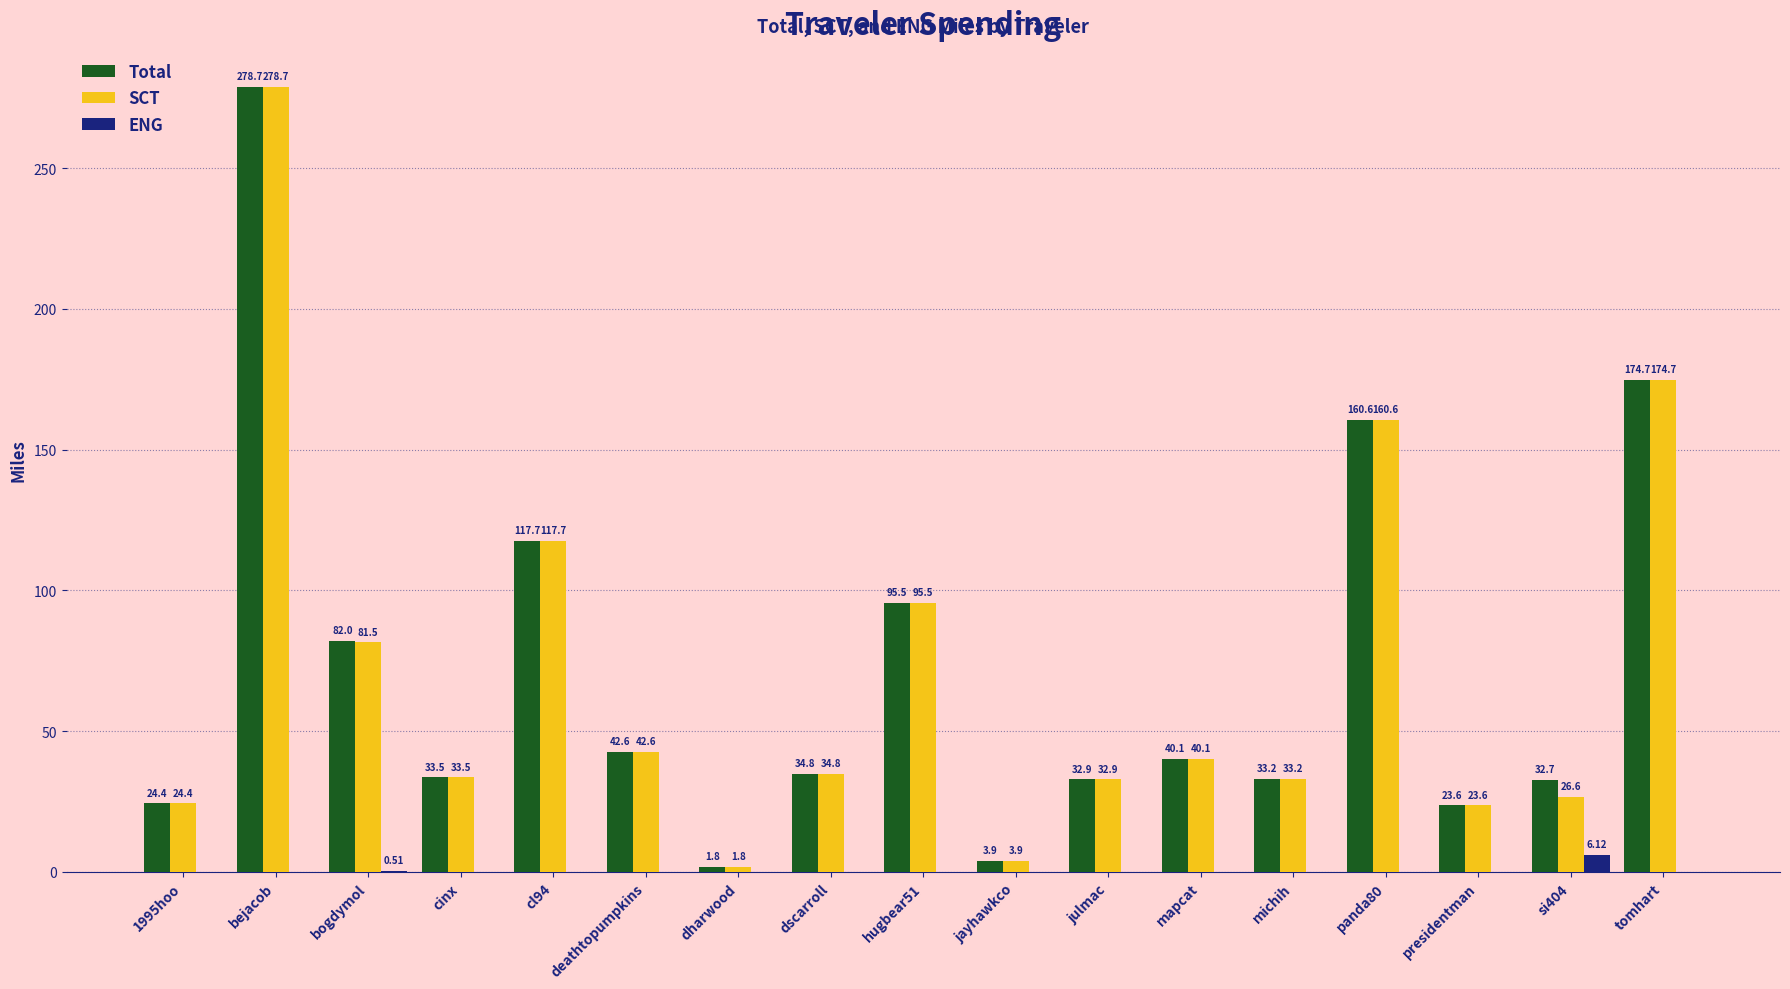

True or false: SCT has a value of 40.1 at mapcat.

True